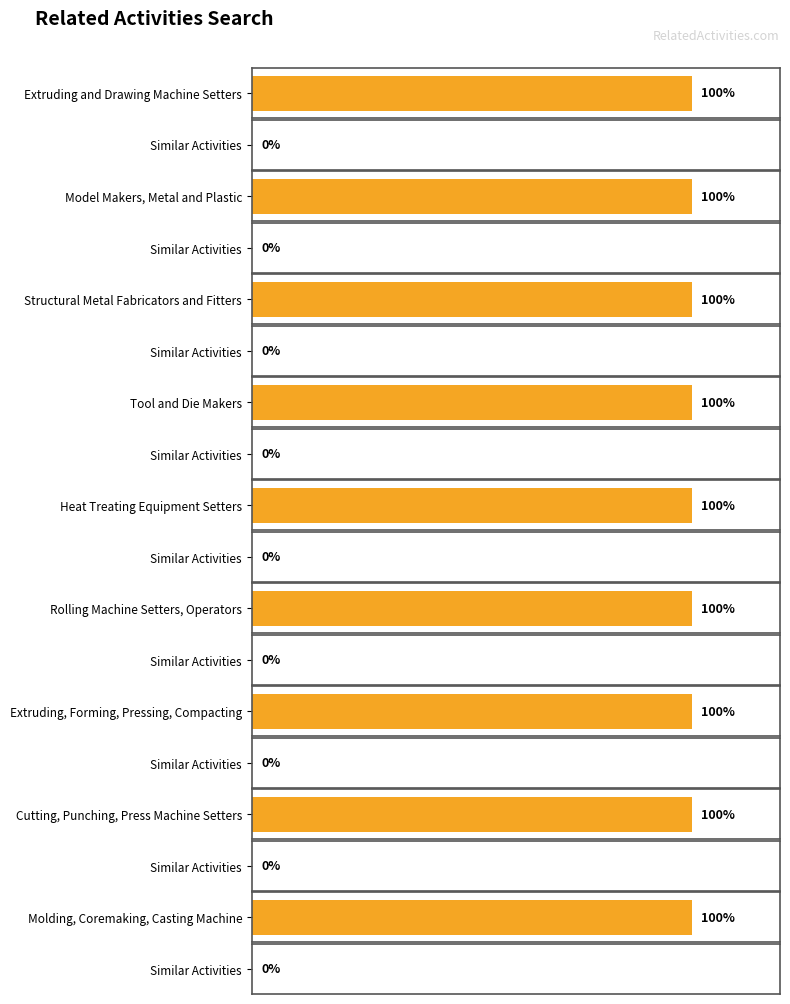

Does the chart contain stacked bars?

No